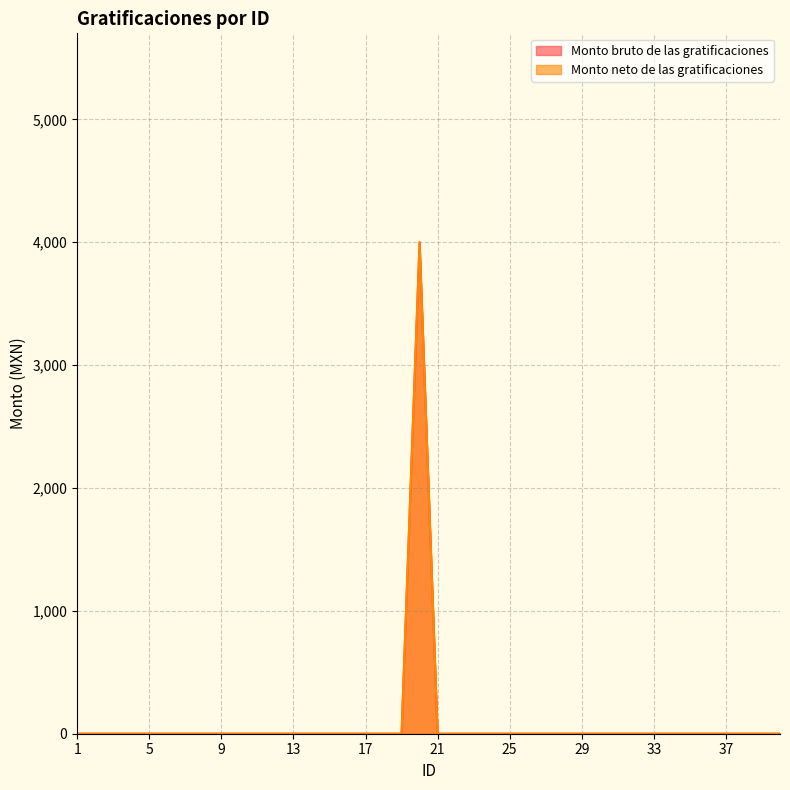

Reading left to right, transcribe all the data shown in this chart.

Monto bruto de las gratificaciones: 1=0	2=0	3=0	4=0	5=0	6=0	7=0	8=0	9=0	10=0	11=0	12=0	13=0	14=0	15=0	16=0	17=0	18=0	19=0	20=4000	21=0	22=0	23=0	24=0	25=0	26=0	27=0	28=0	29=0	30=0	31=0	32=0	33=0	34=0	35=0	36=0	37=0	38=0	39=0	40=0
Monto neto de las gratificaciones: 1=0	2=0	3=0	4=0	5=0	6=0	7=0	8=0	9=0	10=0	11=0	12=0	13=0	14=0	15=0	16=0	17=0	18=0	19=0	20=4000	21=0	22=0	23=0	24=0	25=0	26=0	27=0	28=0	29=0	30=0	31=0	32=0	33=0	34=0	35=0	36=0	37=0	38=0	39=0	40=0